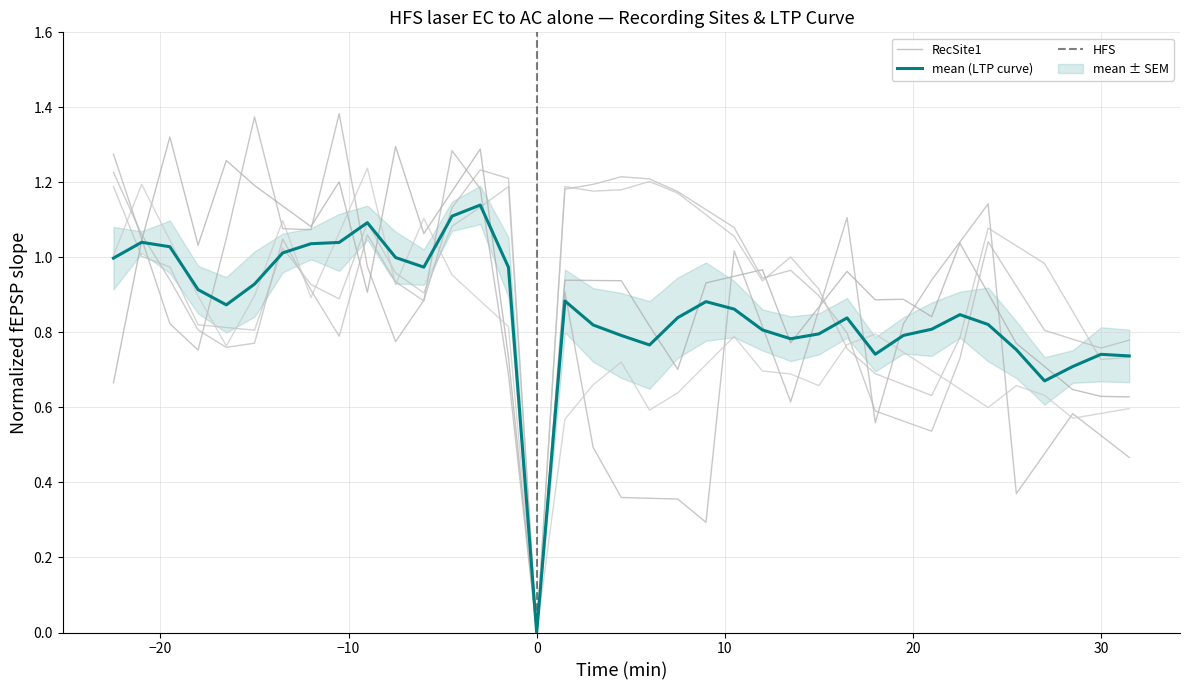

How many times do RecSite4 and RecSite1 cross each other?

8